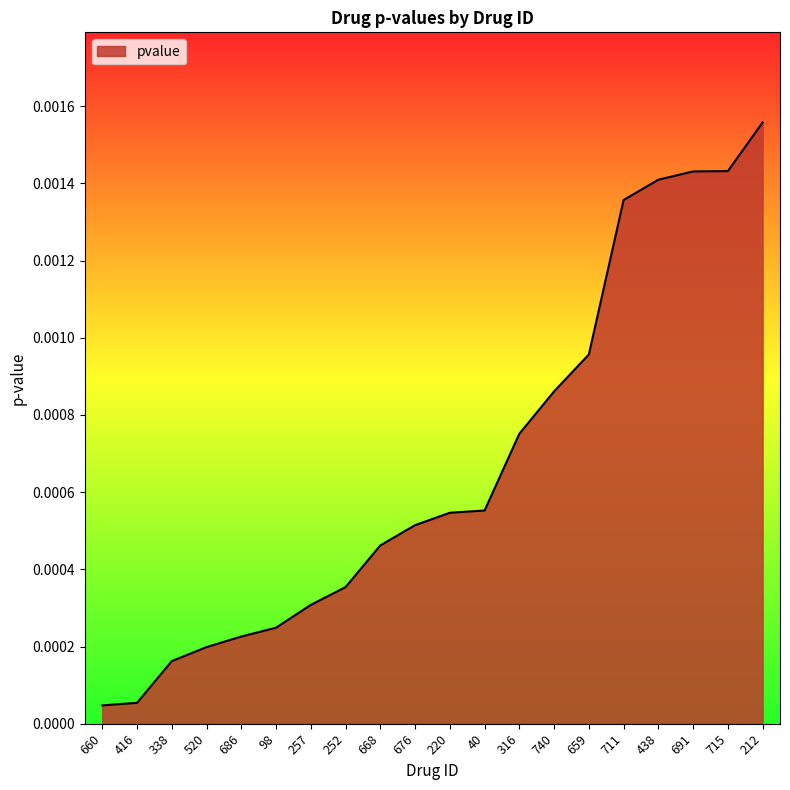

Between 98 and 691, which is larger?

691